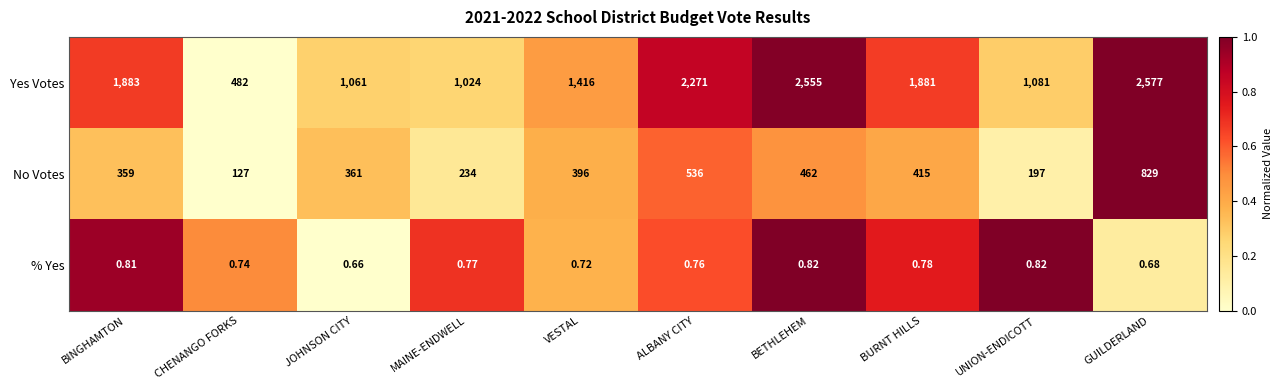

At which category is the sum across all series the highest?

GUILDERLAND